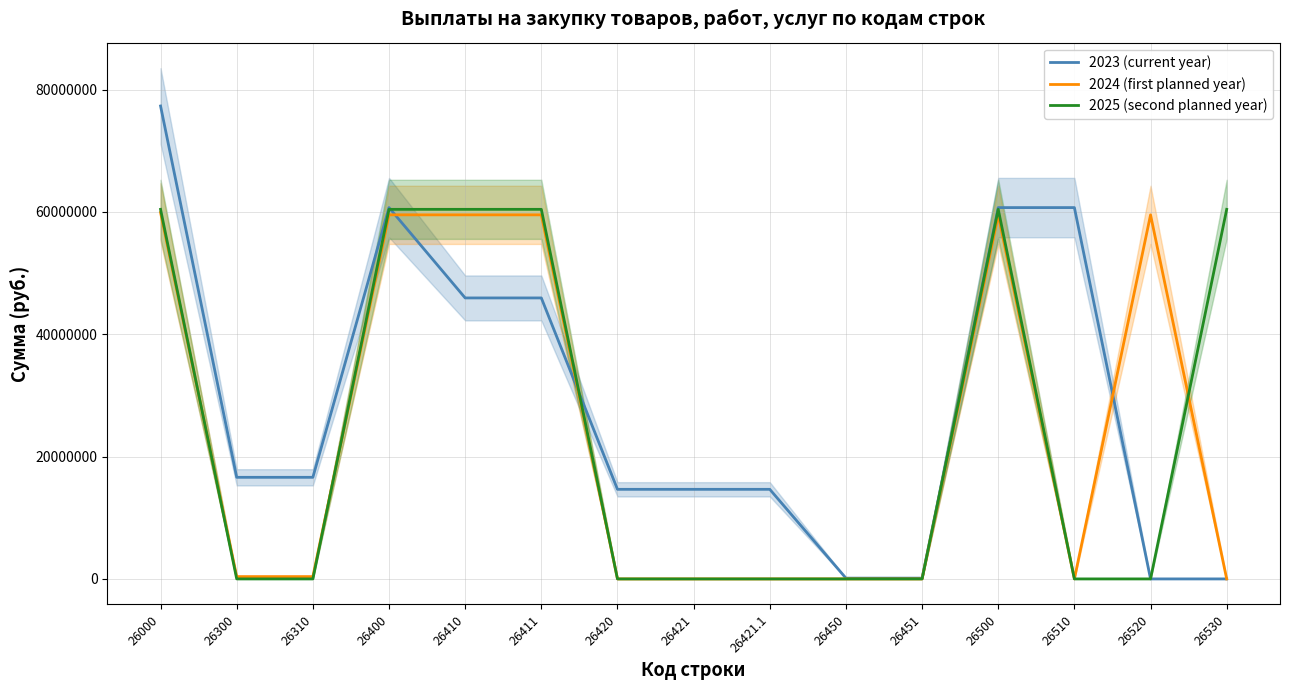

Is it true that 2023 (current year) equals 24078552.4 at 26421?

False